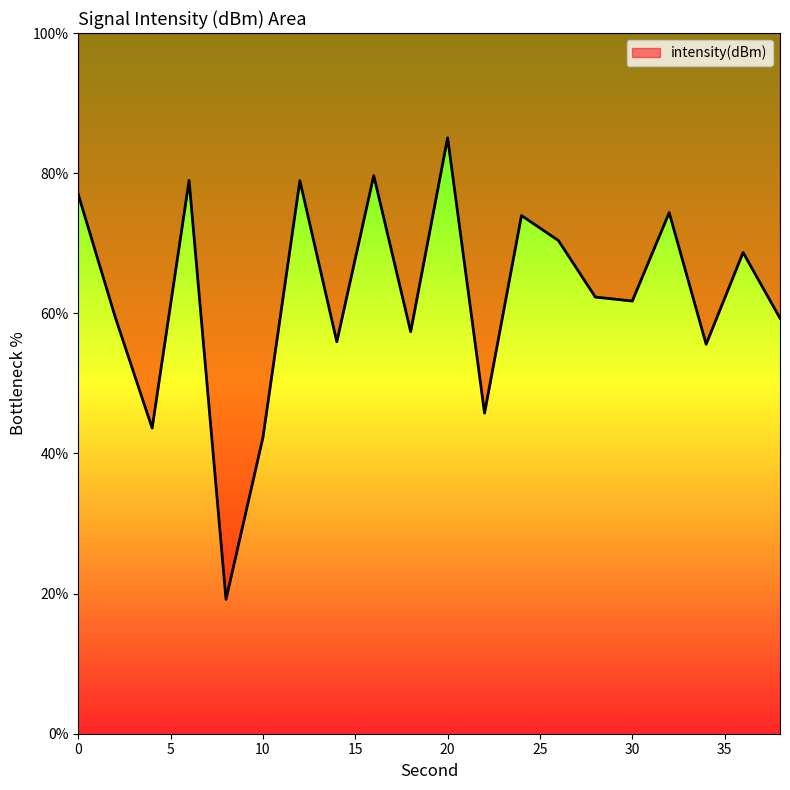

Rank the categories by value from highest to lowest.

20, 16, 6, 12, 0, 32, 24, 26, 36, 28, 30, 2, 38, 18, 14, 34, 22, 4, 10, 8